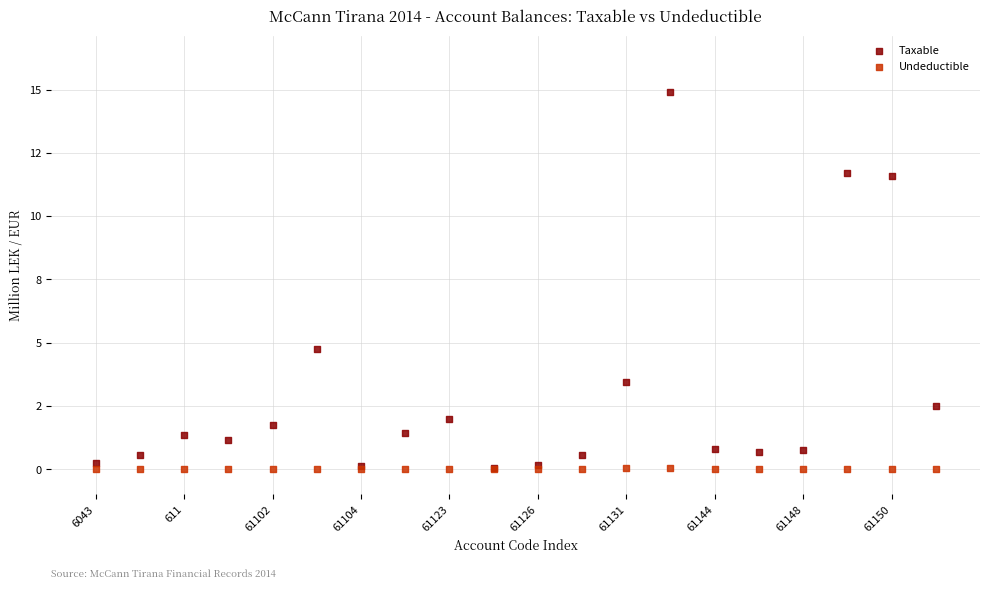

What are all the series names shown in the legend?

Taxable, Undeductible